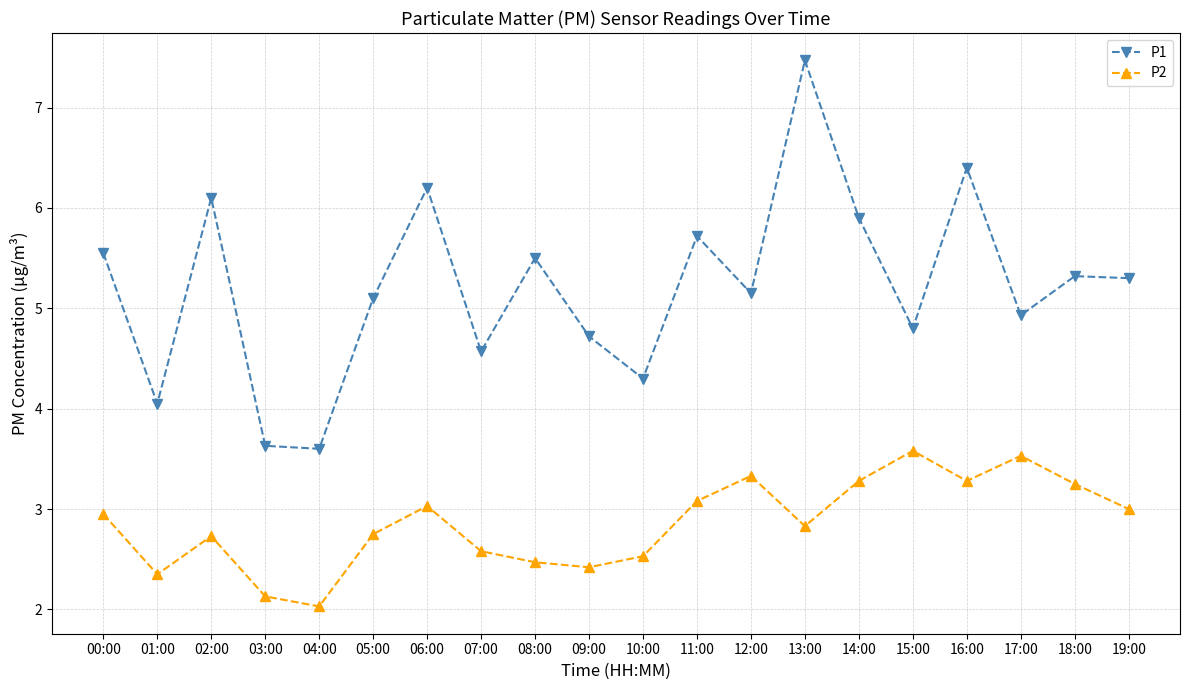

What is the label of the 7th point from the right?

13:00